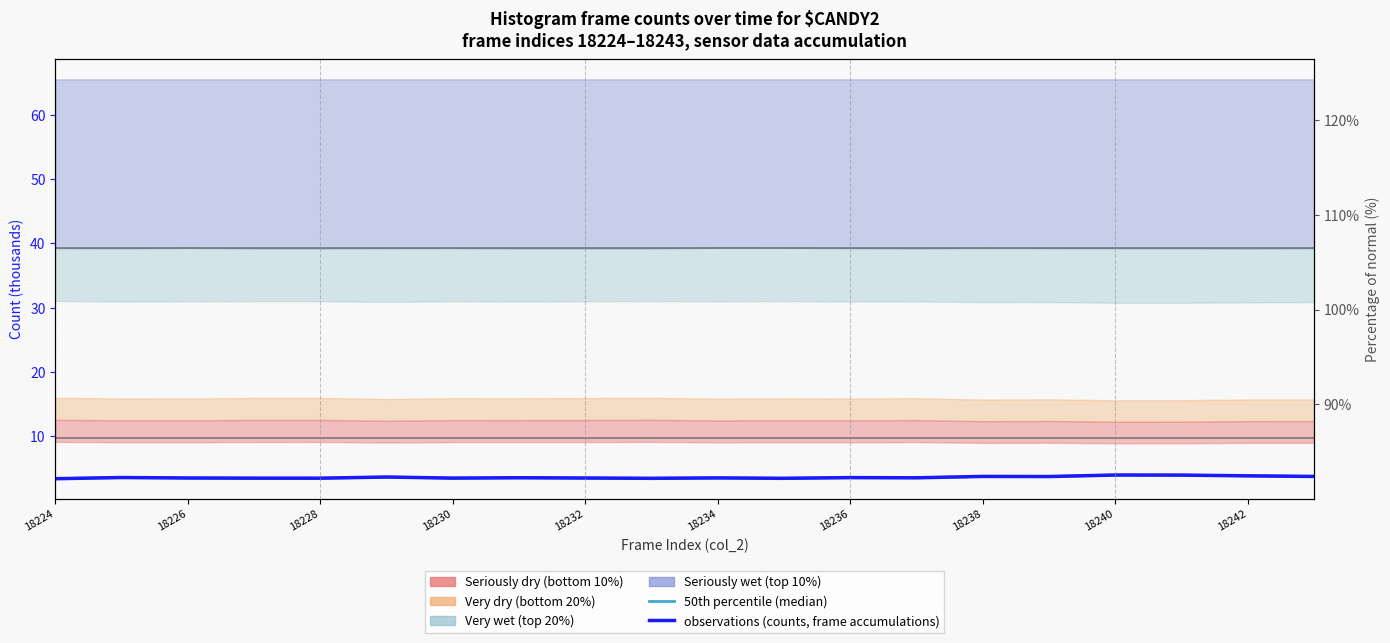

What is the highest value of the observations (counts, frame accumulations) series?

4.0